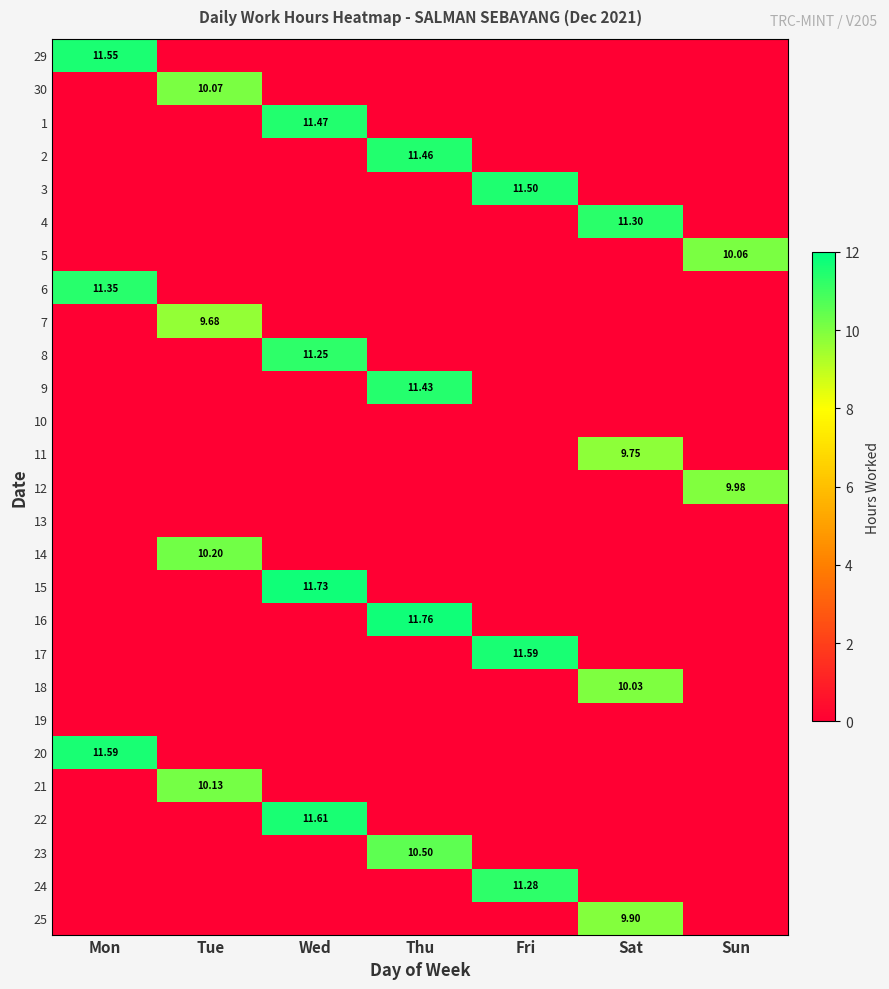

Rank the series by their maximum value, from highest to lowest.

16, 15, 22, 17, 20, 29, 3, 1, 2, 9, 6, 4, 24, 8, 23, 14, 21, 30, 5, 18, 12, 25, 11, 7, 10, 13, 19